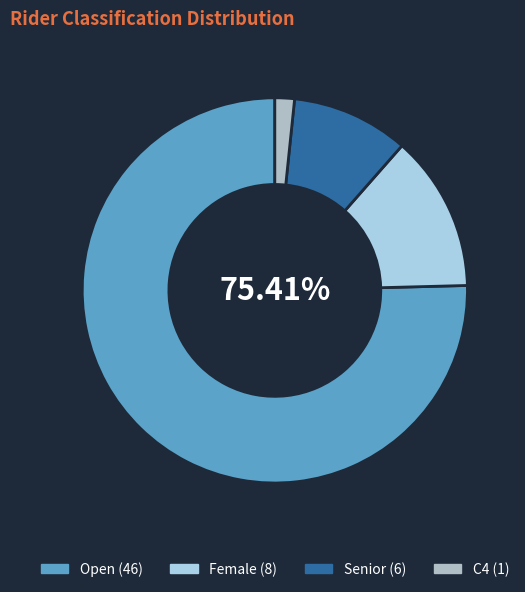

Is it true that Open is 66% of the pie?

False